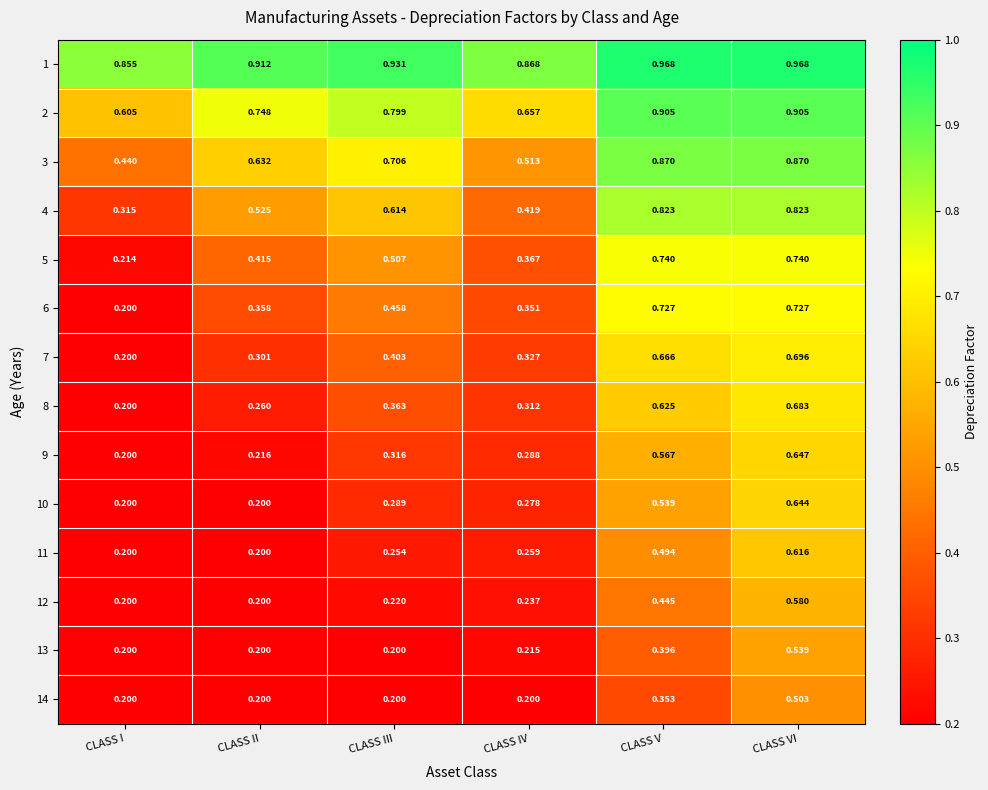

List the labels in order of 7 value, largest first.

CLASS VI, CLASS V, CLASS III, CLASS IV, CLASS II, CLASS I